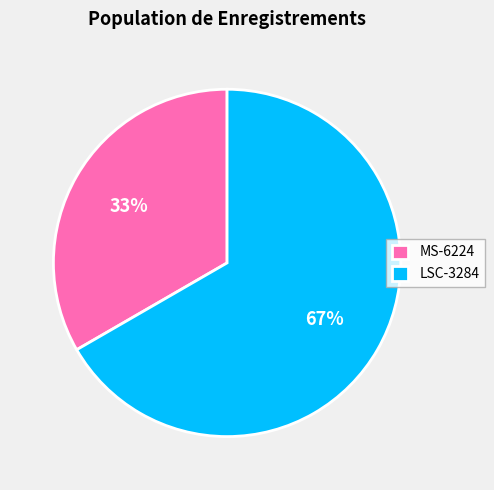

Is the sum of LSC-3284 and MS-6224 greater than half?

Yes